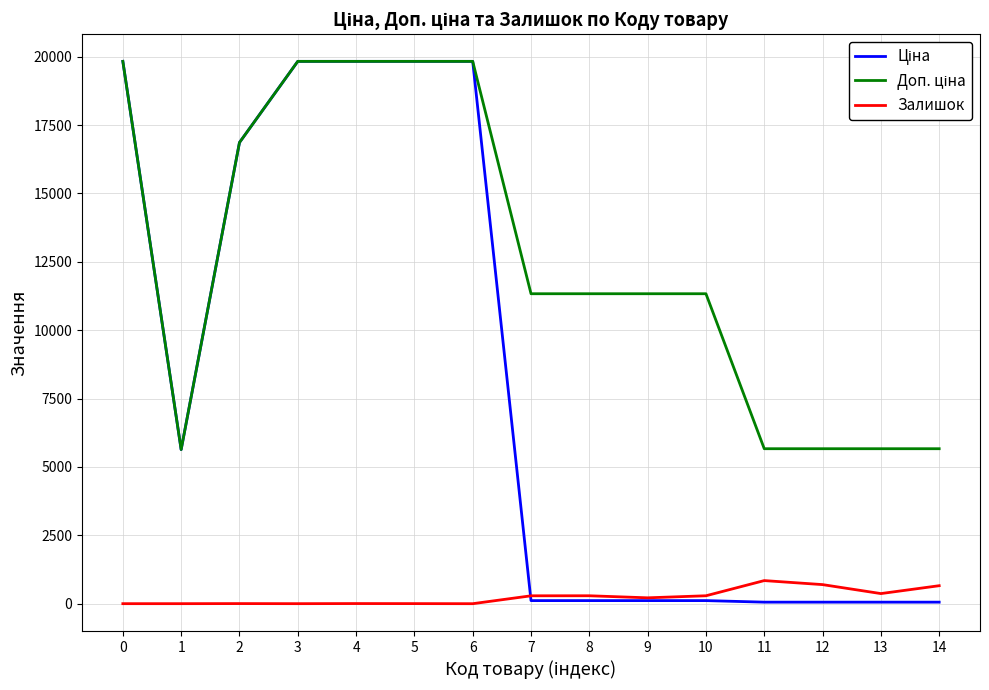

What is the highest value of the Залишок series?

845.0